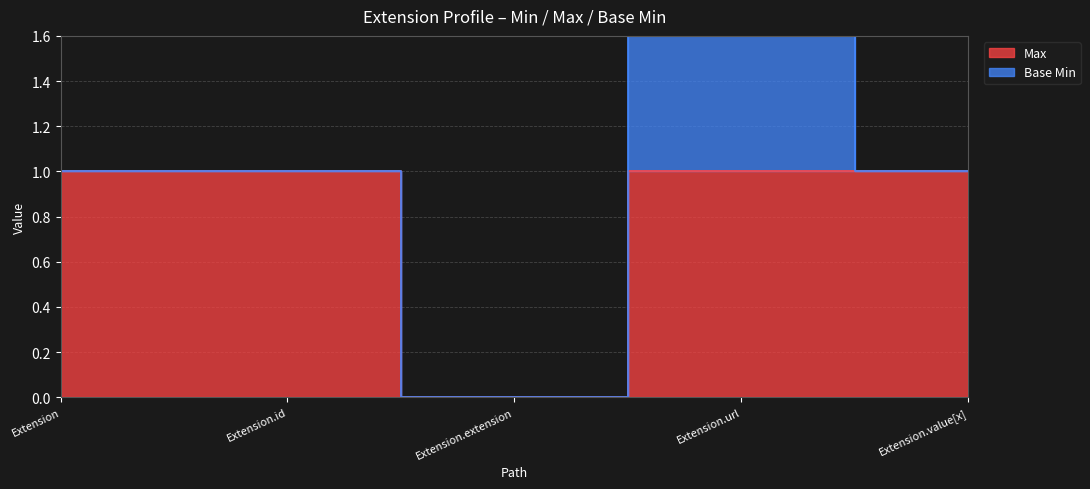

Which has a higher value, Extension.value[x] or Extension.url?

Extension.value[x]